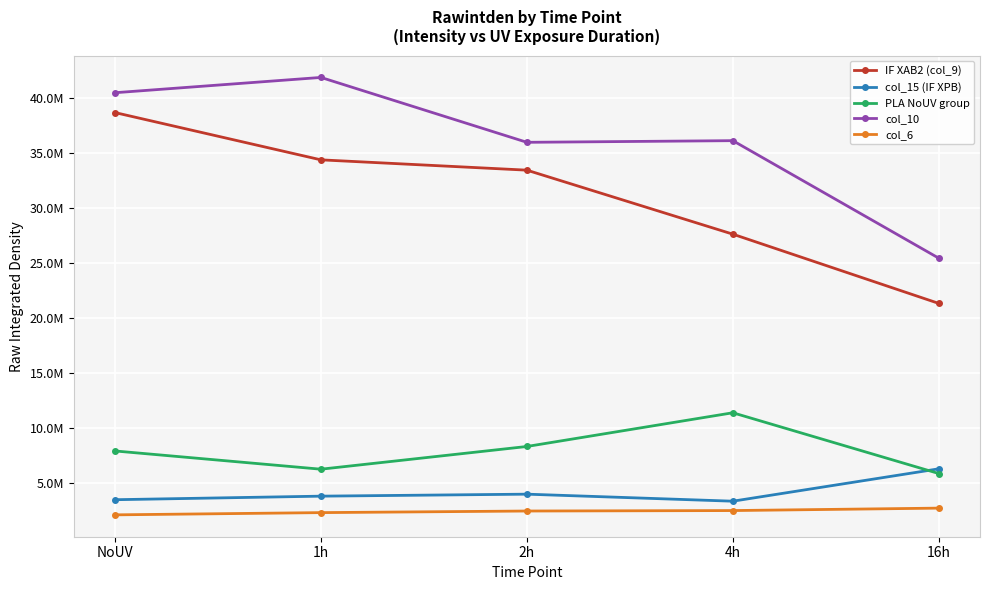

True or false: col_6 and col_15 (IF XPB) cross at least once.

False